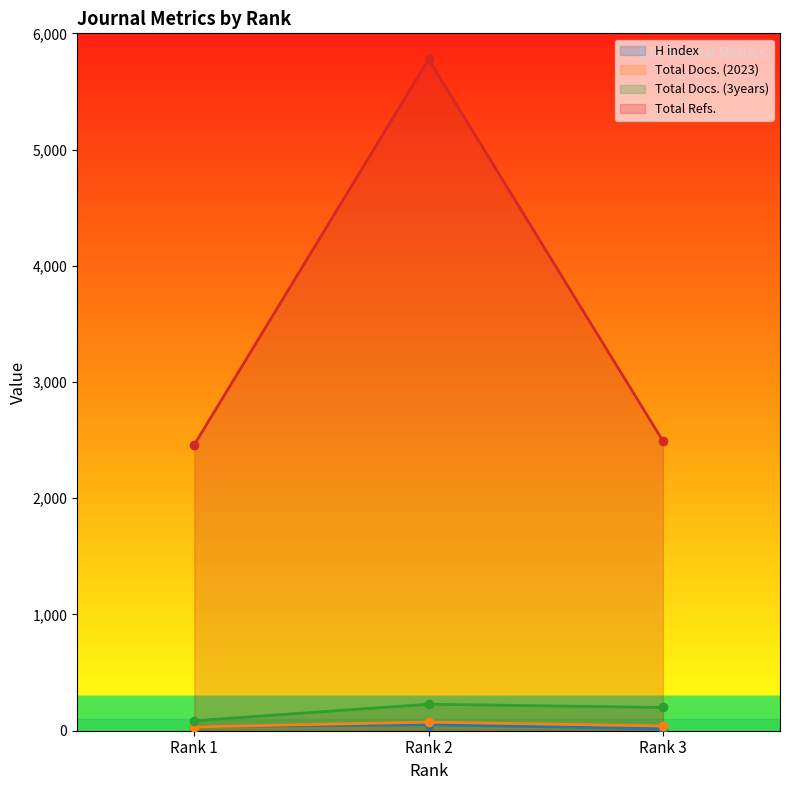

What are all the series names shown in the legend?

H index, Total Docs. (2023), Total Docs. (3years), Total Refs.